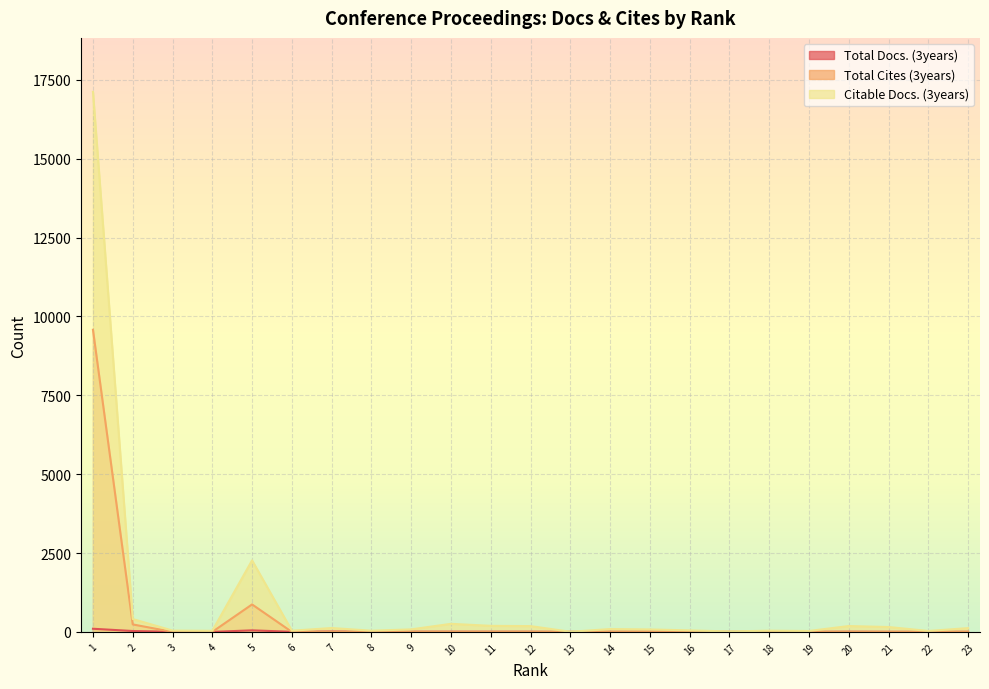

What is the average value of the Citable Docs. (3years) series?

937